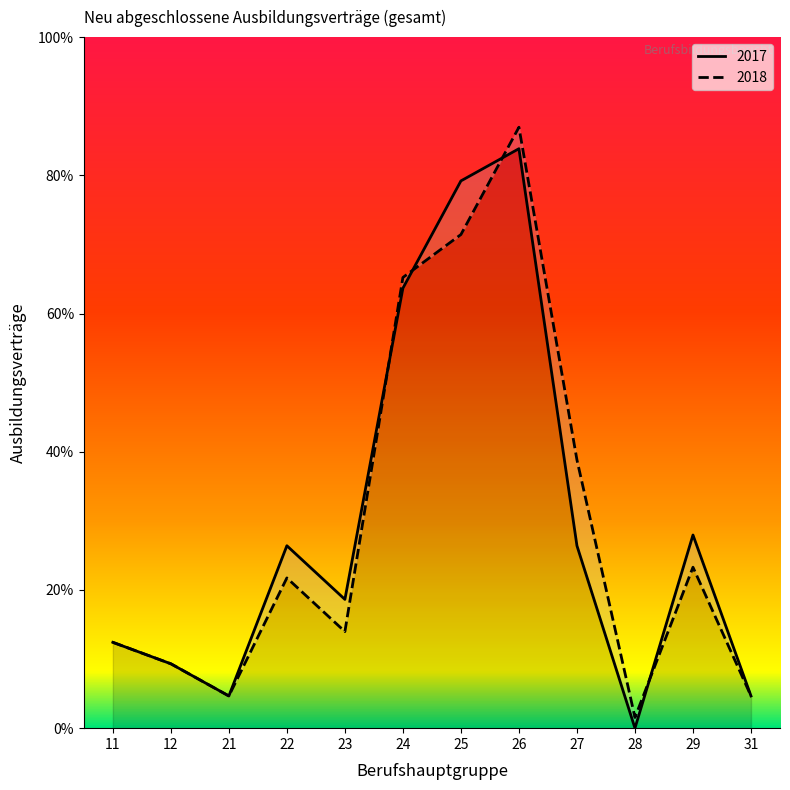

Which has a higher value, 26 or 28?

26